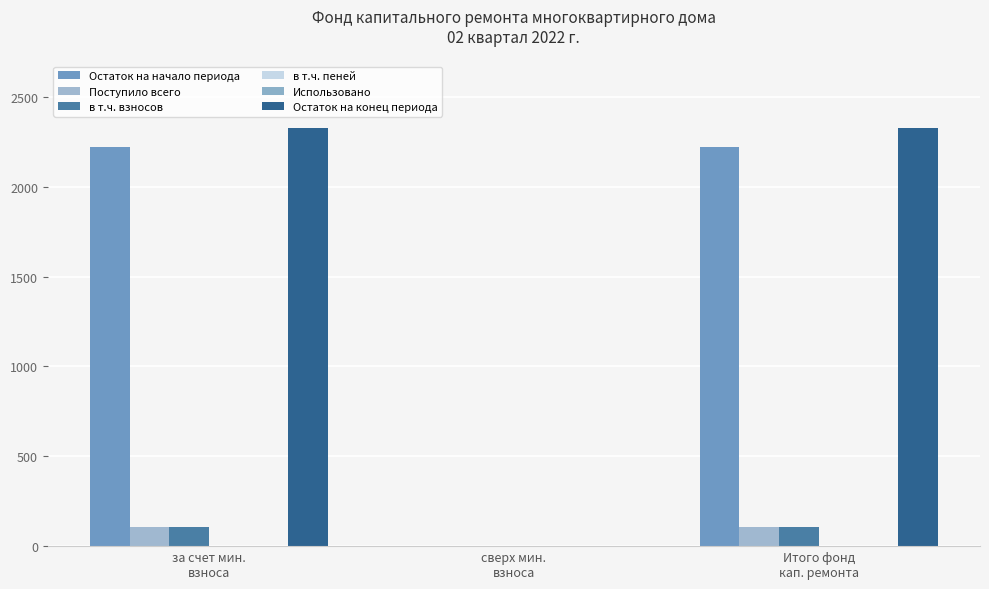

What is the difference between the в т.ч. взносов values at Итого фонд
кап. ремонта and сверх мин.
взноса?

104.5